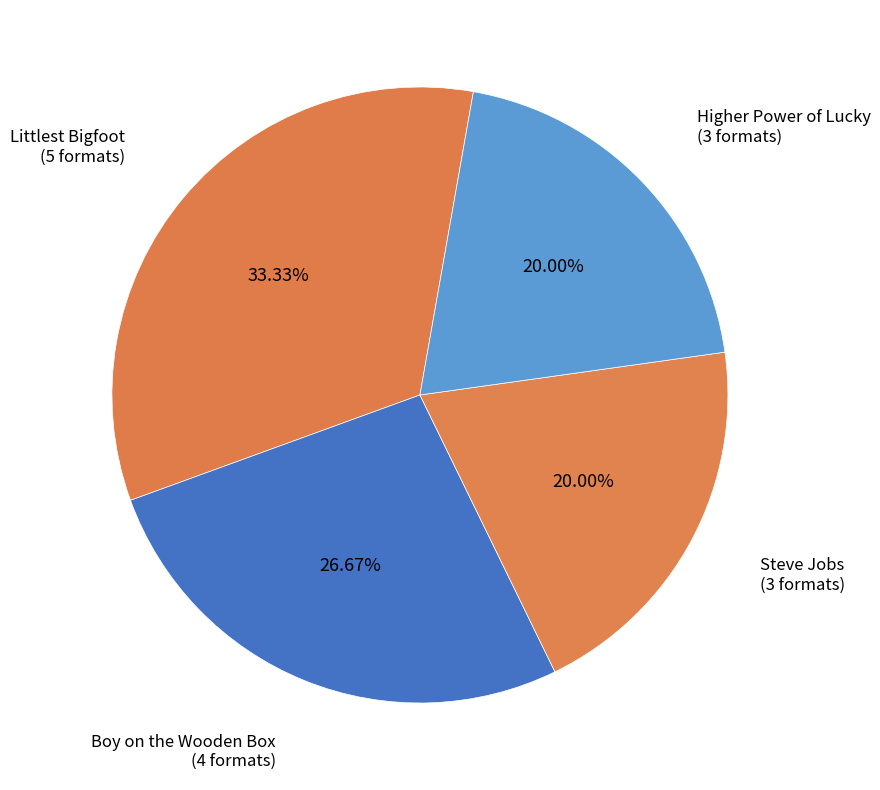

Count the number of slices in the pie.

4